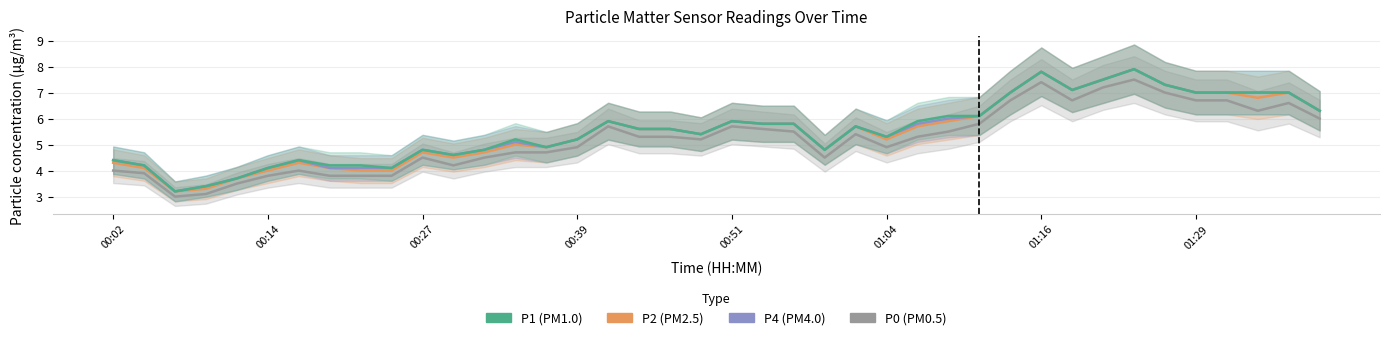

The P2 series shows 7.0 at 01:29. True or false?

True